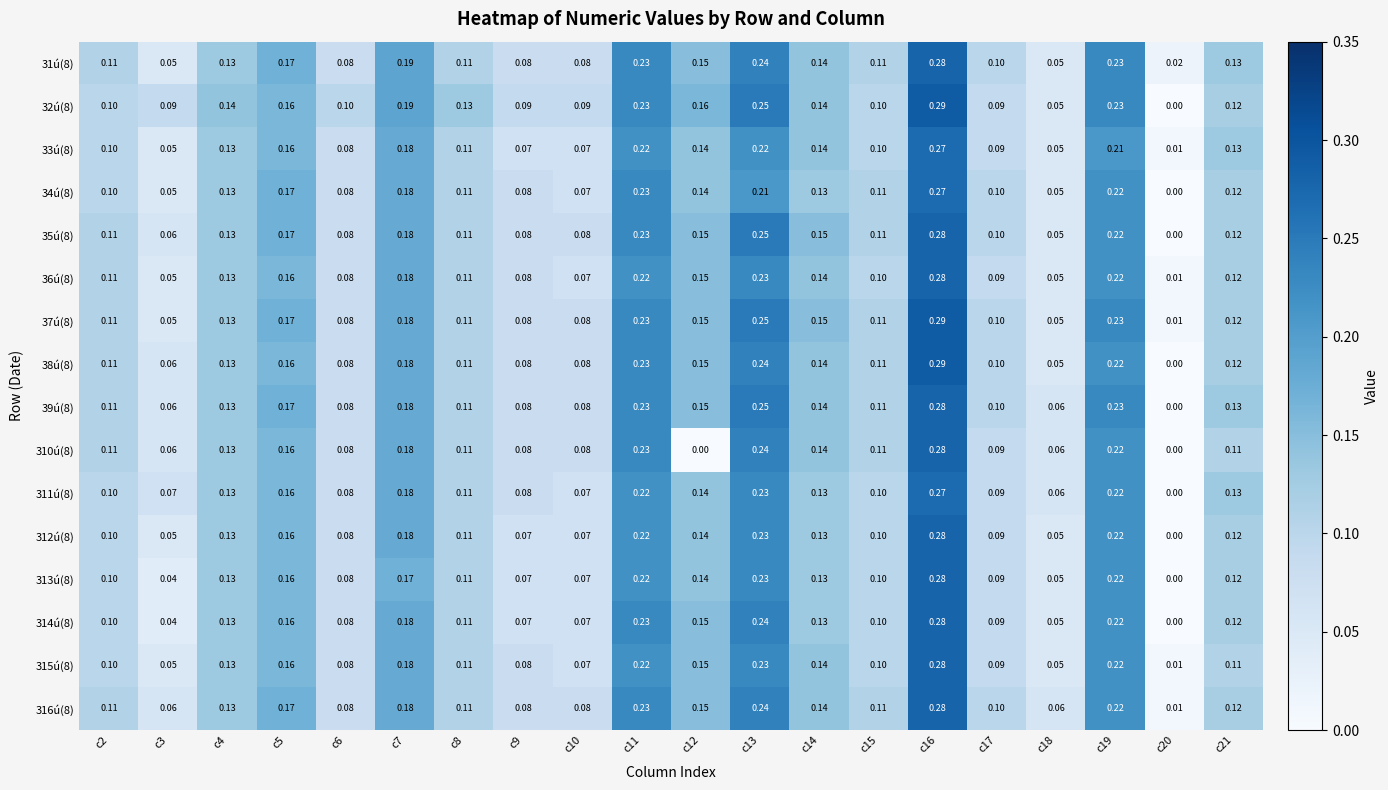

Is the value of 315ú(8) at c2 greater than the value of 37ú(8) at c2?

No